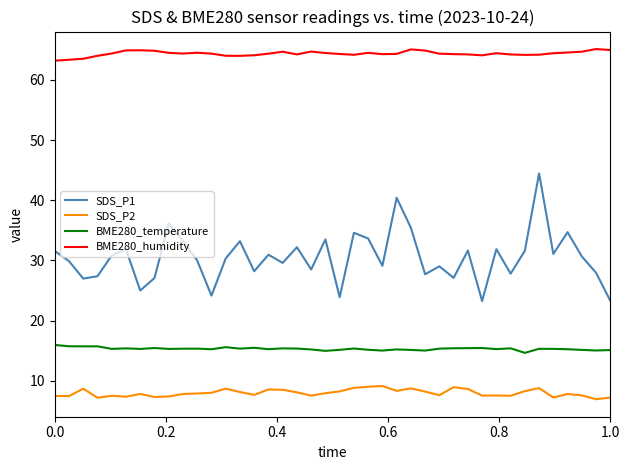

Rank the series by their maximum value, from lowest to highest.

SDS_P2, BME280_temperature, SDS_P1, BME280_humidity